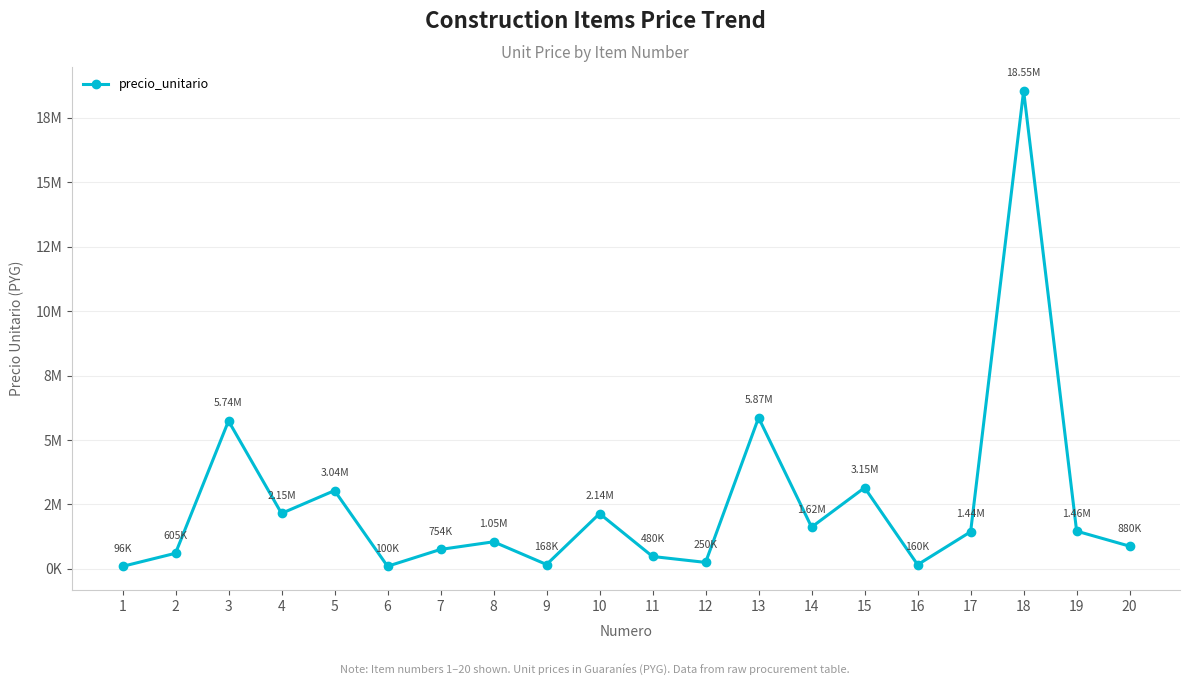

At which label is the value closest to 9324025?

13